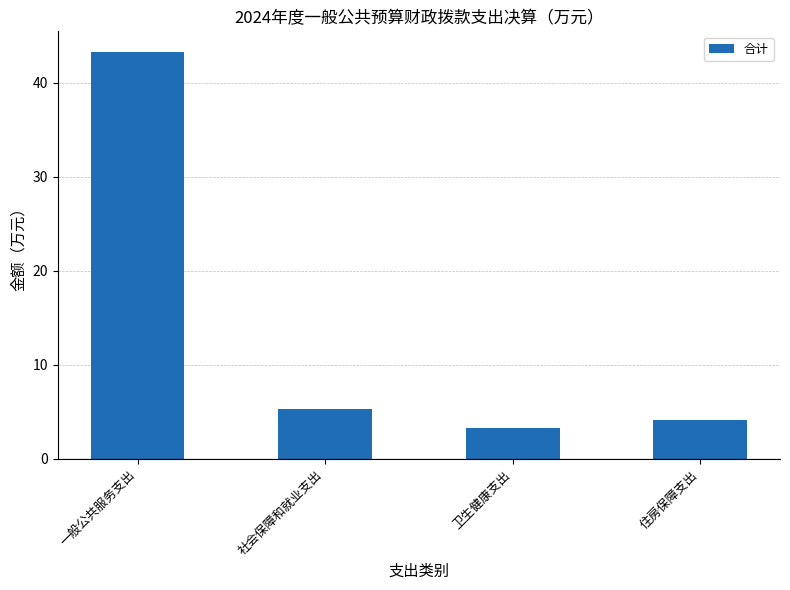

What is the smallest value displayed?

3.3